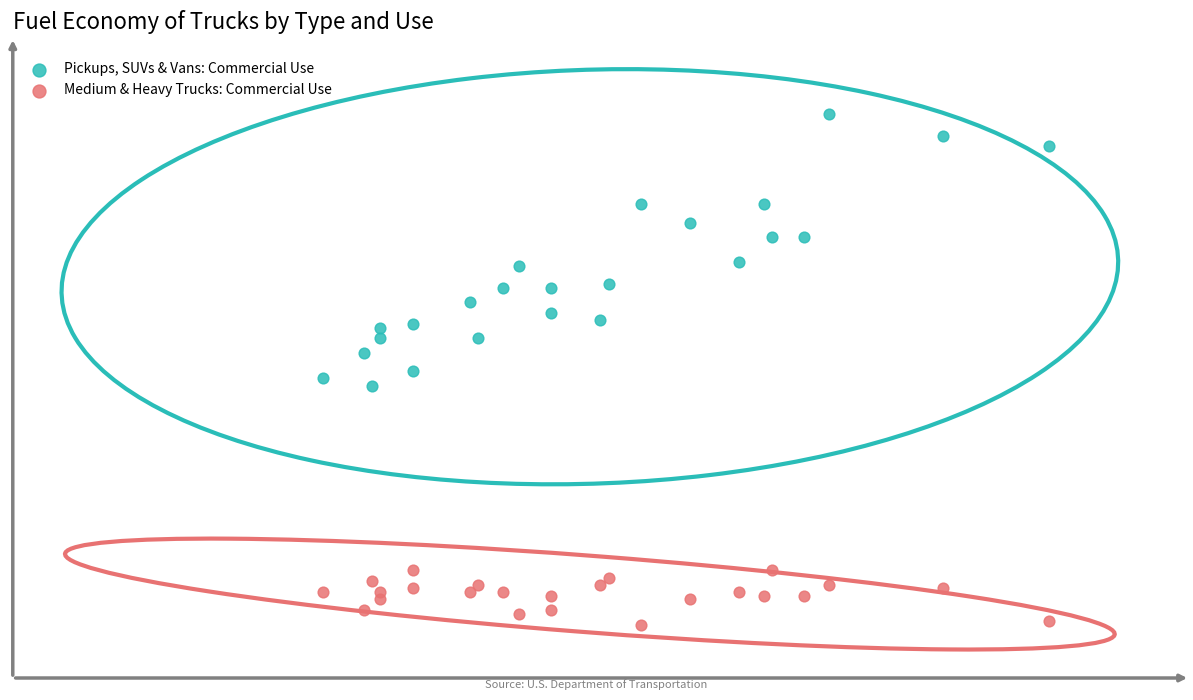

What are all the series names shown in the legend?

Pickups, SUVs & Vans: Commercial Use, Medium & Heavy Trucks: Commercial Use